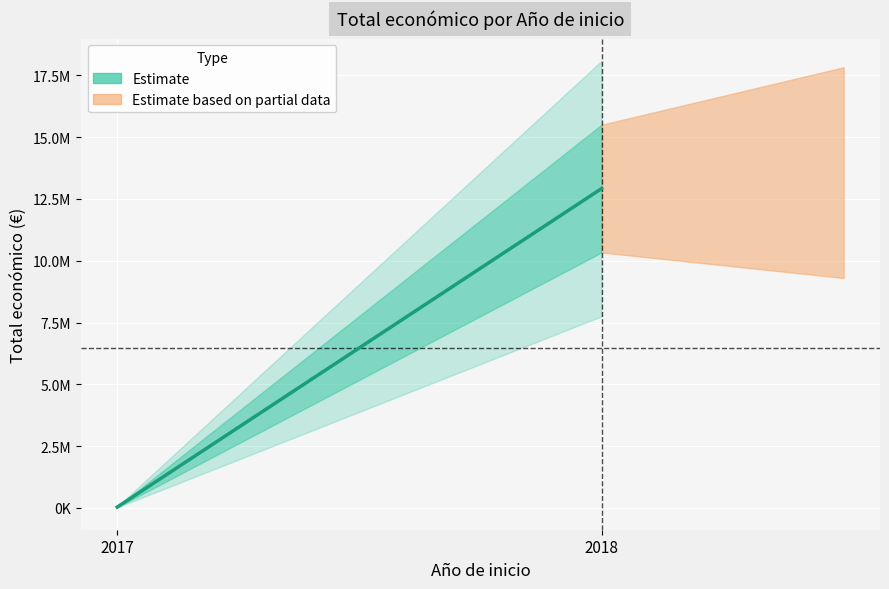

What is the maximum value shown in the chart?

12920015